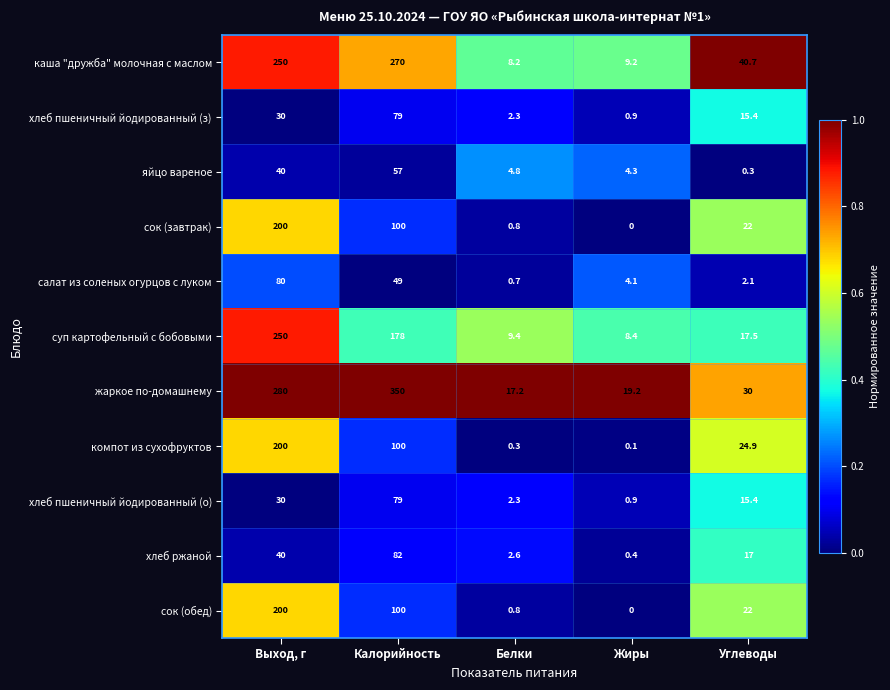

What is the difference between the maximum and minimum values in the сок (завтрак) series?

200.0